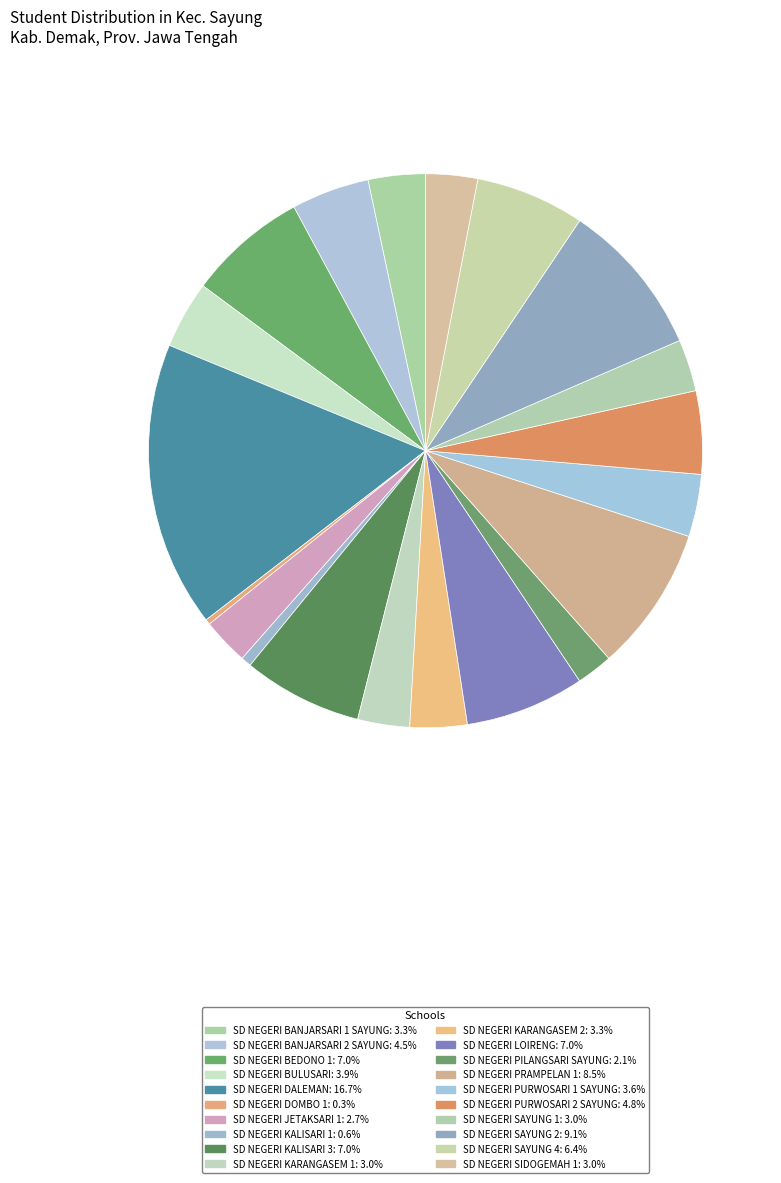

Do SD NEGERI KALISARI 3 and SD NEGERI PURWOSARI 2 SAYUNG together represent more than half of the pie?

No